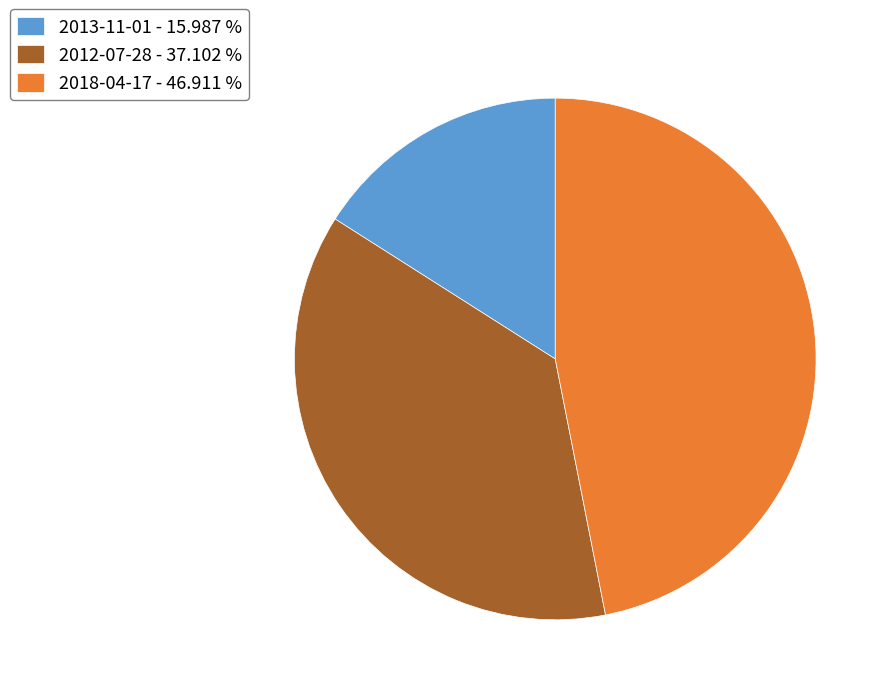

What is the smallest slice in the pie chart?

2013-11-01